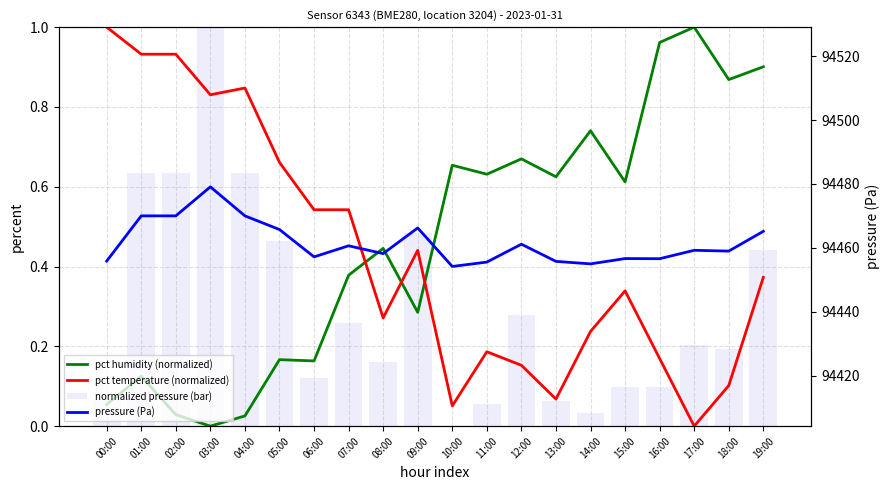

Reading left to right, what are all the values shown in this chart?

pct humidity (normalized): 0.1	0.1	0.0	0.0	0.0	0.2	0.2	0.4	0.4	0.3	0.7	0.6	0.7	0.6	0.7	0.6	1.0	1.0	0.9	0.9
pct temperature (normalized): 1.0	0.9	0.9	0.8	0.8	0.7	0.5	0.5	0.3	0.4	0.1	0.2	0.2	0.1	0.2	0.3	0.2	0.0	0.1	0.4
normalized pressure (bar): 0.1	0.6	0.6	1.0	0.6	0.5	0.1	0.3	0.2	0.5	0.0	0.1	0.3	0.1	0.0	0.1	0.1	0.2	0.2	0.4
pressure (Pa): 94455.8	94470.0	94470.0	94479.1	94470.0	94465.7	94457.2	94460.6	94458.2	94466.2	94454.2	94455.5	94461.1	94455.8	94455.0	94456.6	94456.6	94459.2	94459.0	94465.2